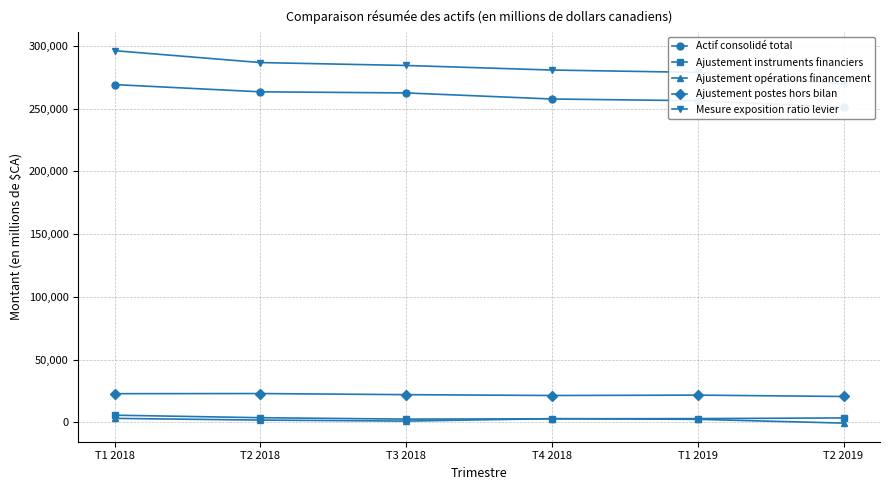

At which label does Mesure exposition ratio levier first exceed 284337?

T1 2018